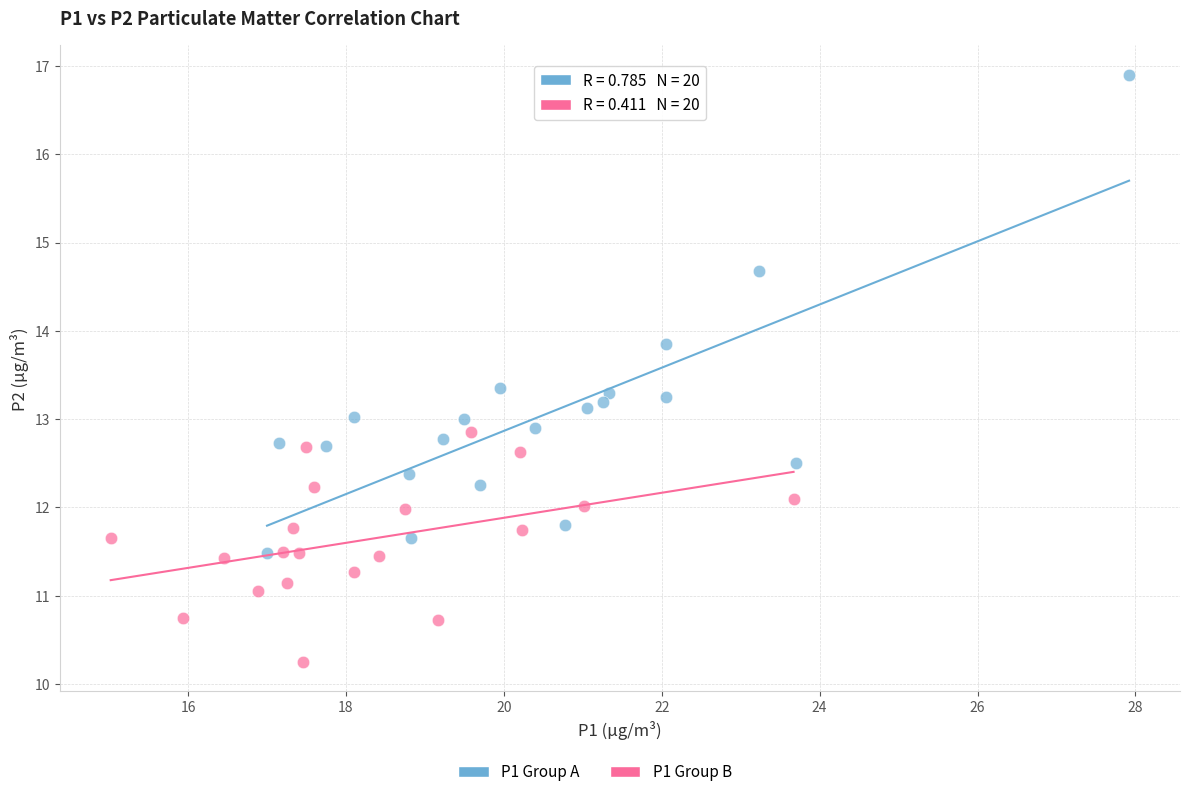

Which series reaches the maximum Y coordinate?

P1 Group A